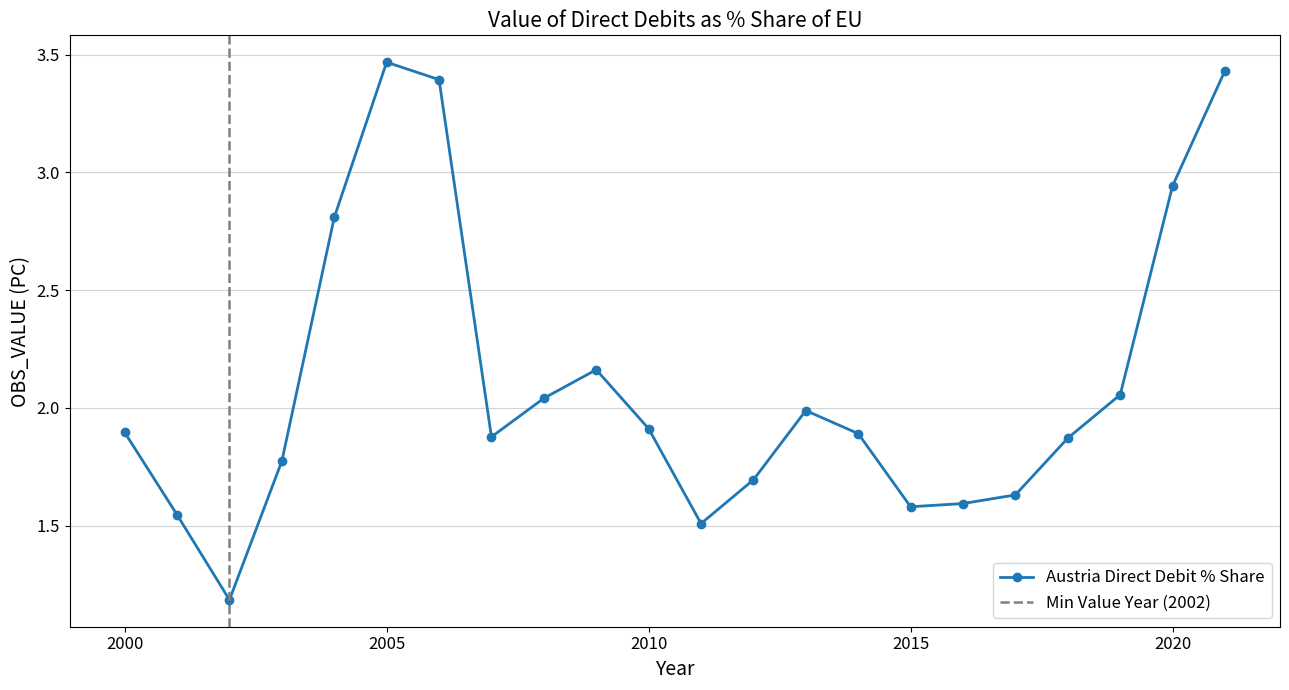

List the labels in order of value, largest first.

2005, 2021, 2006, 2020, 2004, 2009, 2019, 2008, 2013, 2010, 2000, 2014, 2007, 2018, 2003, 2012, 2017, 2016, 2015, 2001, 2011, 2002